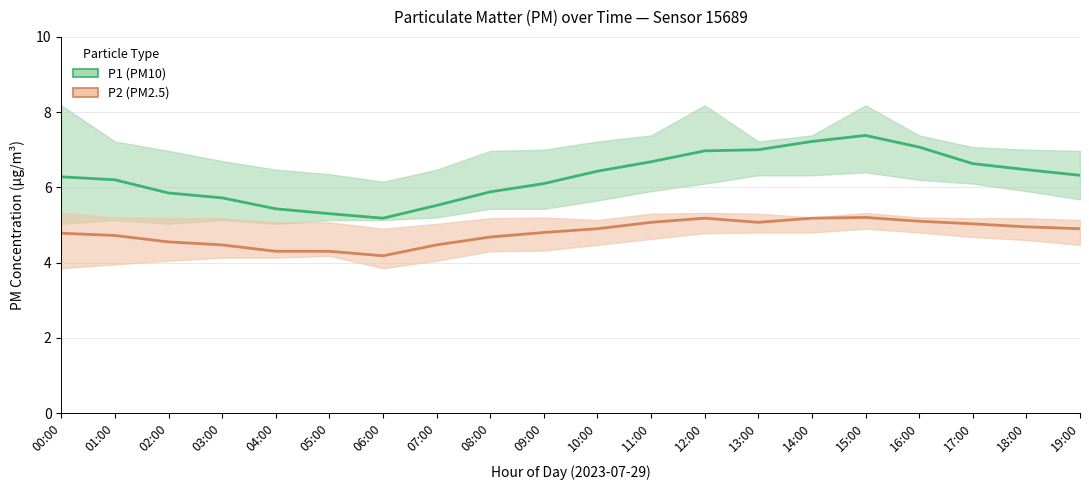

Rank the categories by P1 (PM10) value from highest to lowest.

15:00, 14:00, 16:00, 13:00, 12:00, 11:00, 17:00, 18:00, 10:00, 19:00, 00:00, 01:00, 09:00, 08:00, 02:00, 03:00, 07:00, 04:00, 05:00, 06:00